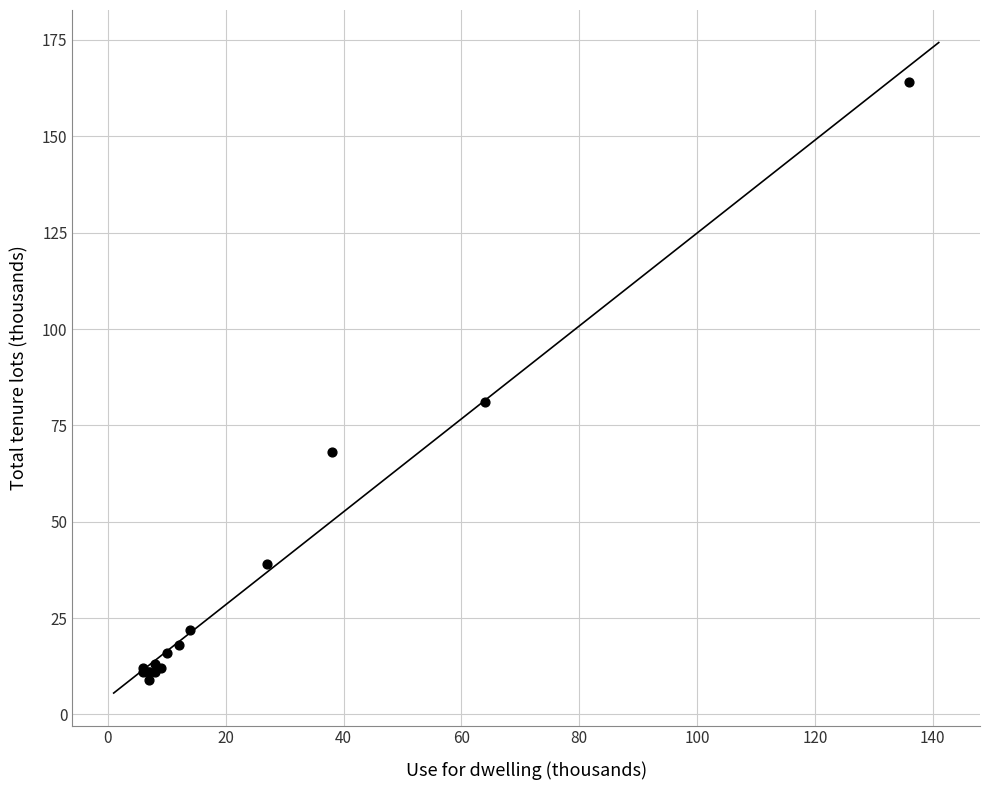

What Y value in the scatter plot is closest to 86?

81